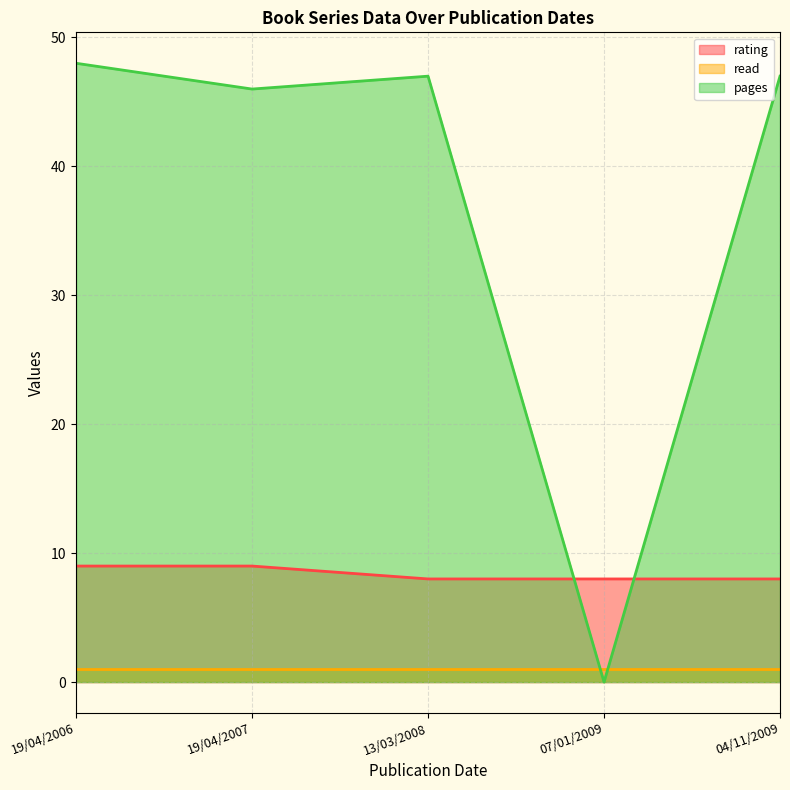

Is it true that read equals 1 at 07/01/2009?

True